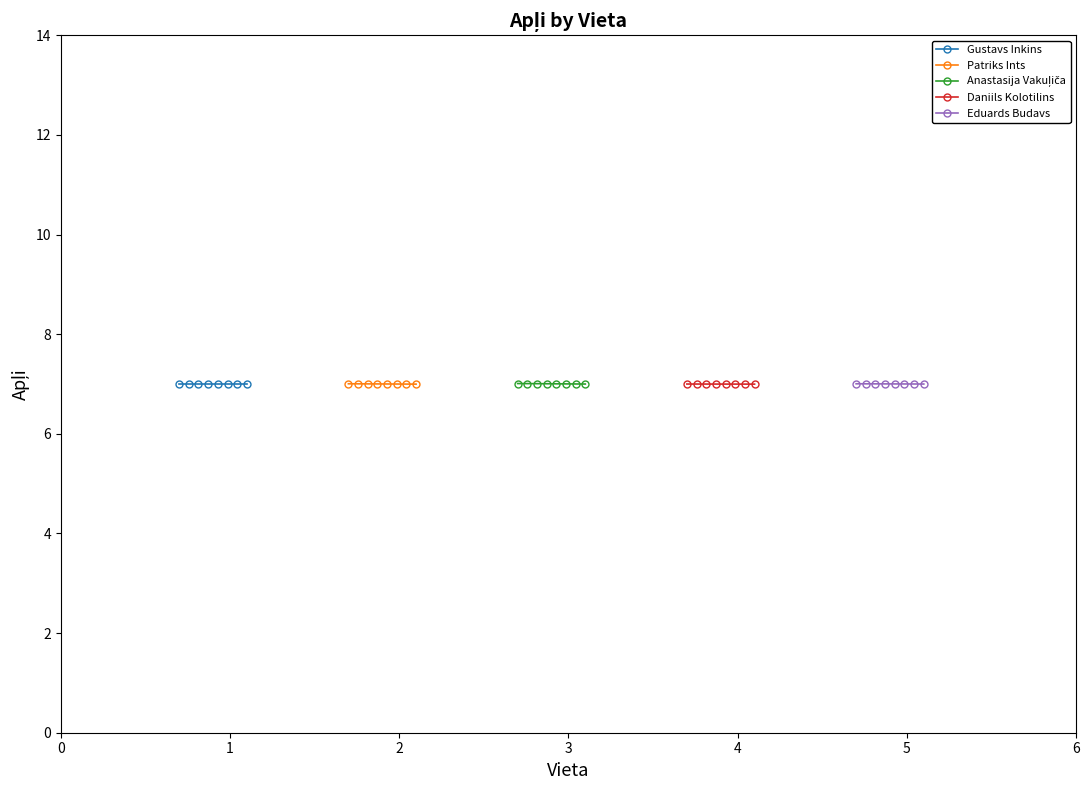

Which series has the largest range (max minus min)?

Anastasija Vakuļiča